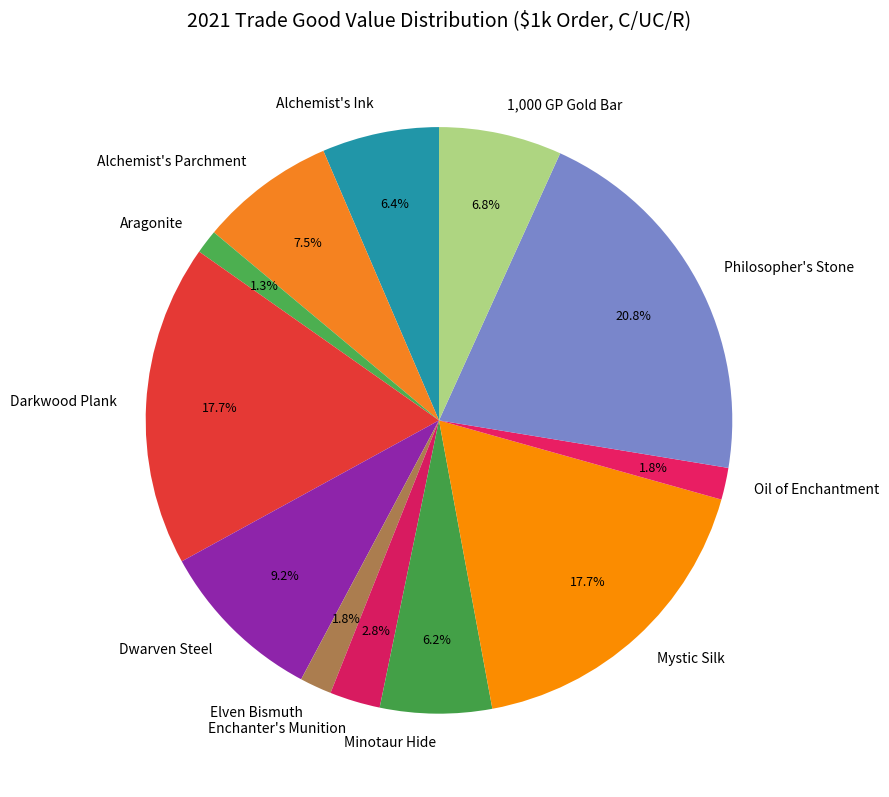

How much of the chart is everything except Enchanter's Munition?

97.2%